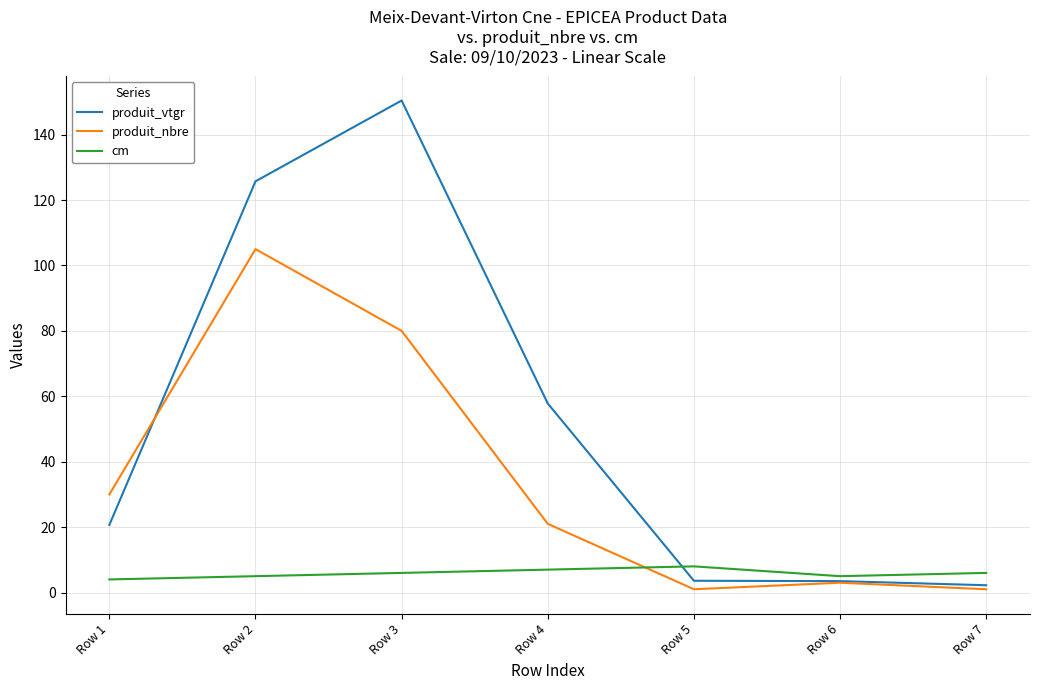

What is the maximum value for produit_vtgr?

150.4